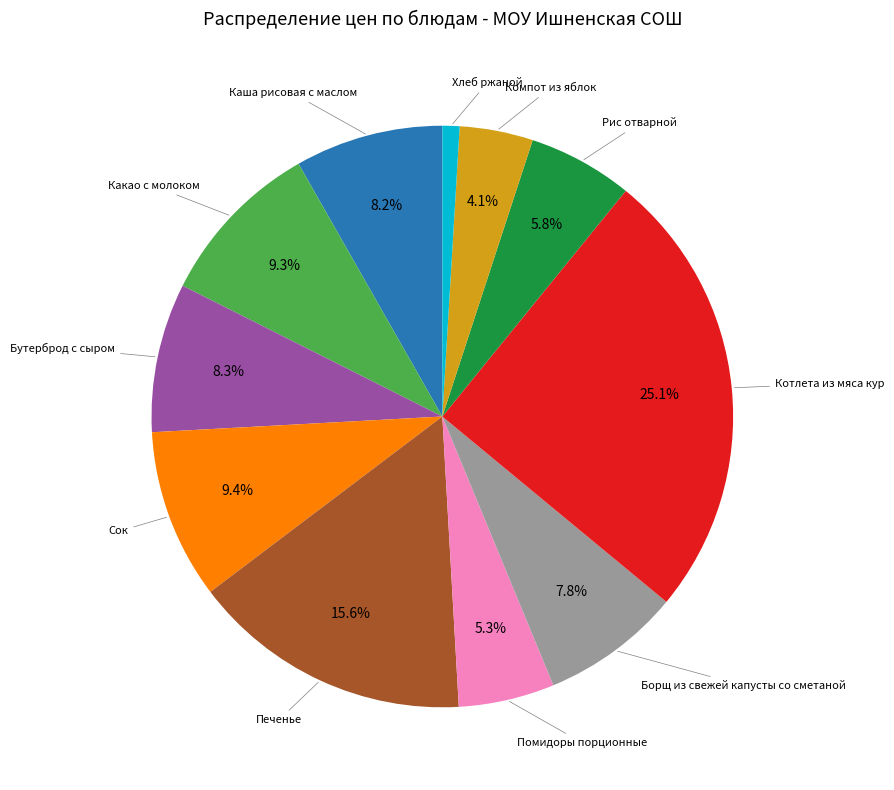

How many segments does this pie chart have?

11